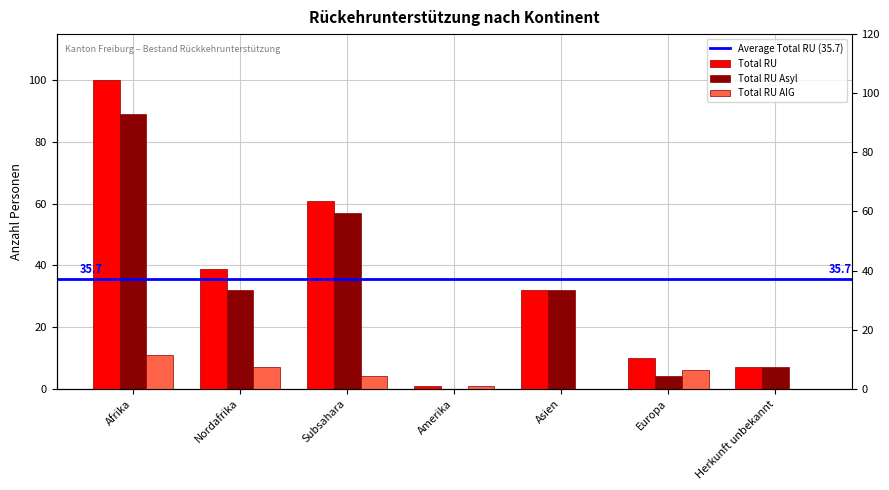

Which category has the highest value across all series?

Afrika